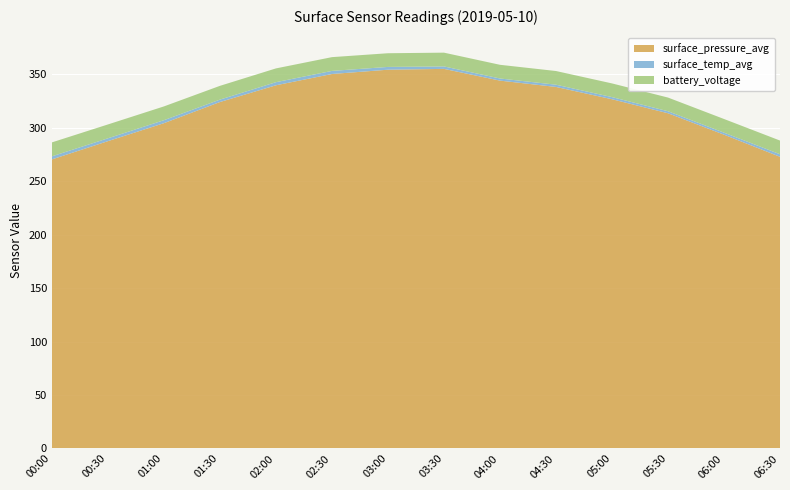

Reading left to right, list all the values displayed in this chart.

surface_pressure_avg: 270.5	287.6	304.4	324.2	339.9	350.4	354.4	355.2	344.2	338.3	326.8	313.7	293.6	272.9
surface_temp_avg: 2.9	2.7	2.8	2.3	2.9	2.9	2.6	2.3	2.0	2.1	2.0	1.9	1.9	2.4
battery_voltage: 13.1	13.0	12.9	12.9	12.9	12.9	12.8	12.9	12.8	12.8	12.8	12.8	12.8	12.8